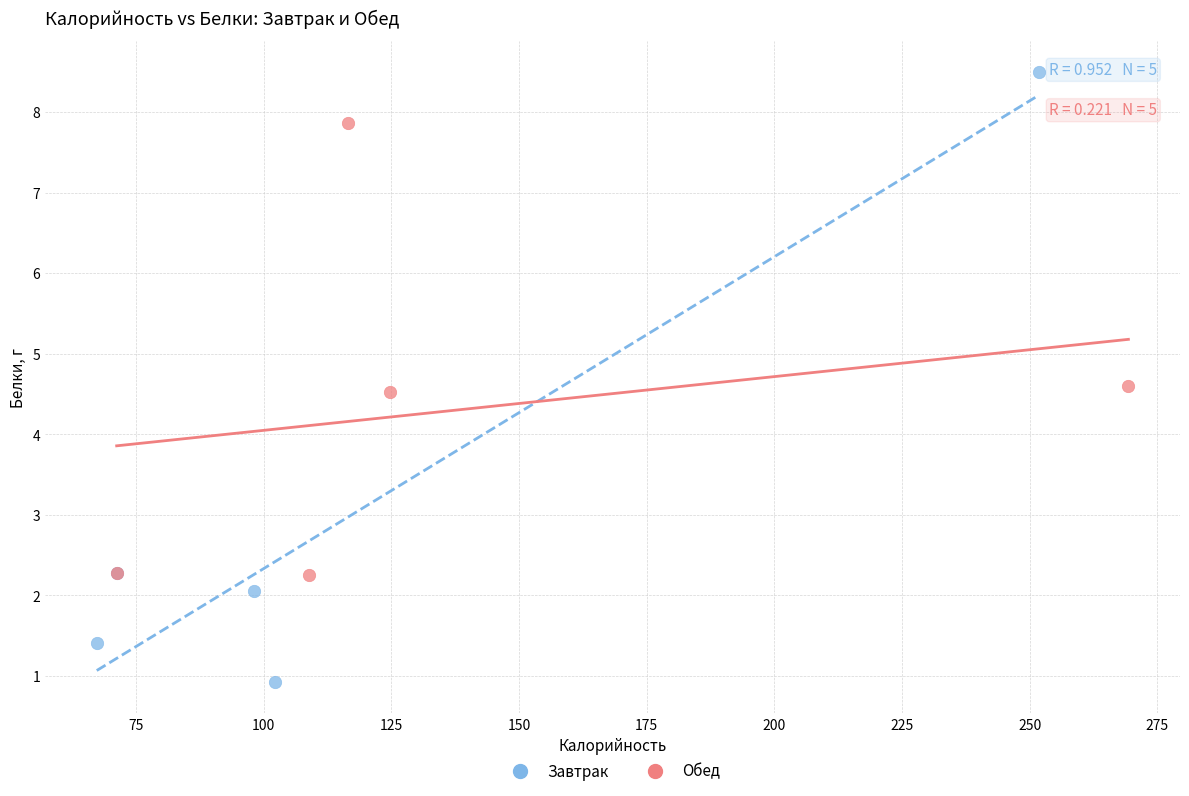

Which series contains the lowest Y value?

Завтрак